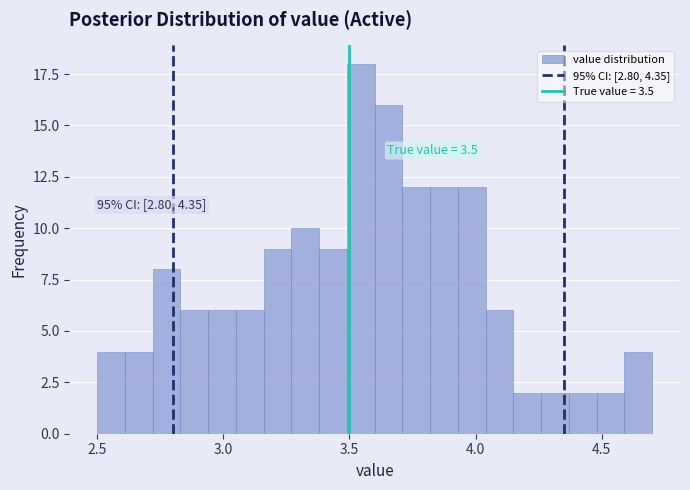

Read against the x-axis, roughly where is the centre of the tallest bar?

3.55